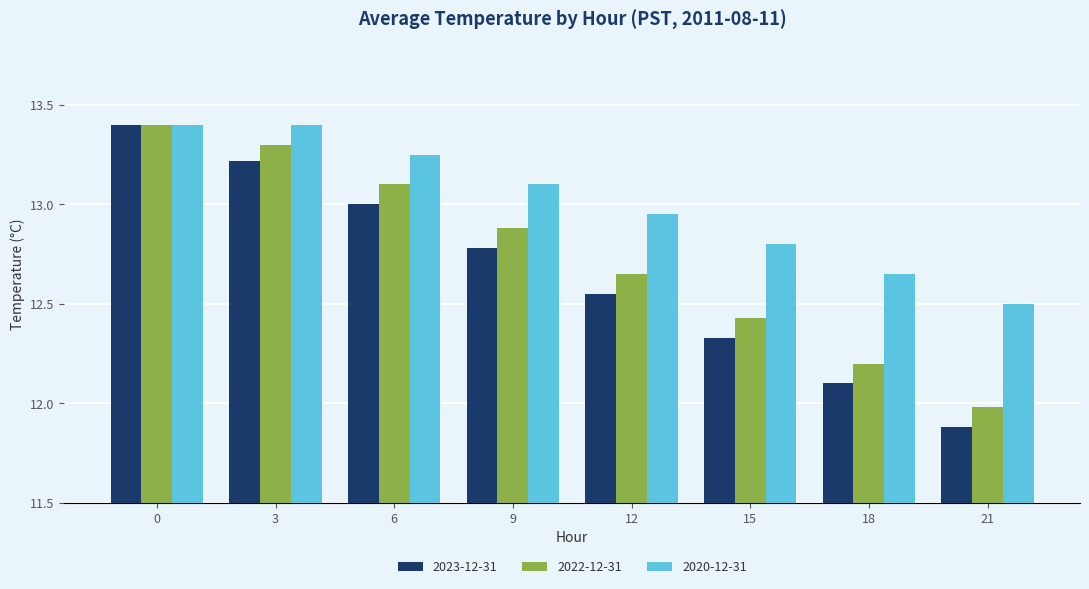

What is the difference between the highest and lowest values at 9?

0.3